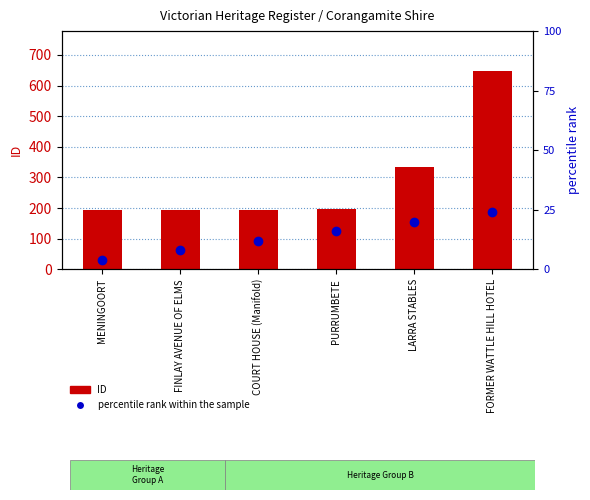

Which category has the highest value in the percentile rank within the sample series?

FORMER WATTLE HILL HOTEL